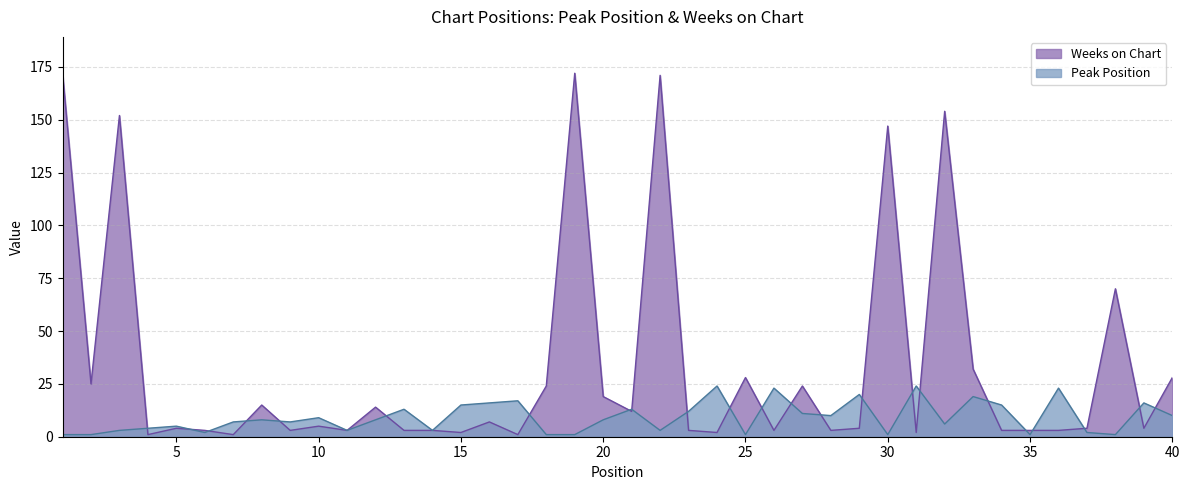

Which series has the widest spread of values?

Weeks on Chart